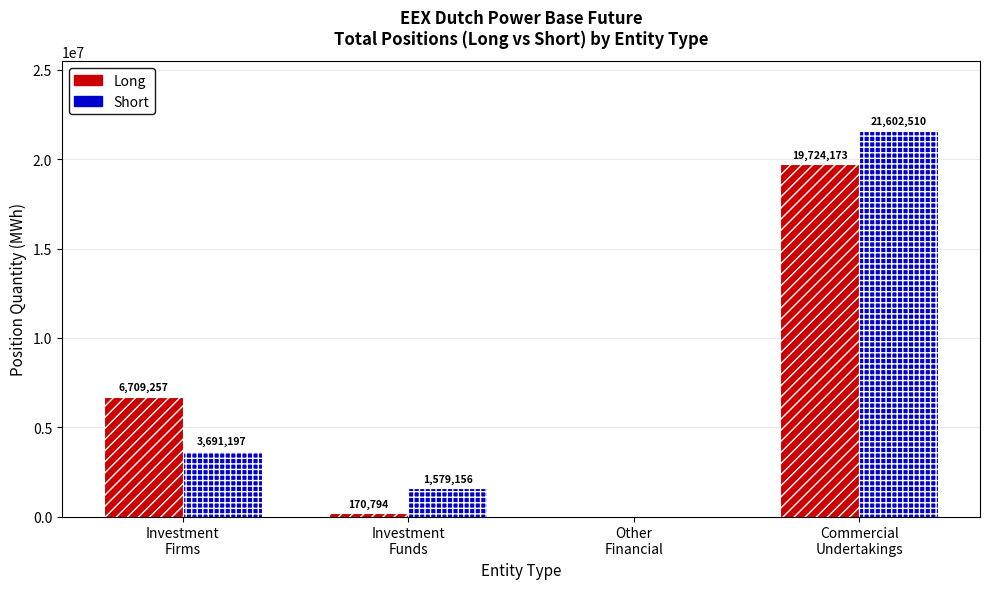

What is the maximum value for Long?

19724173